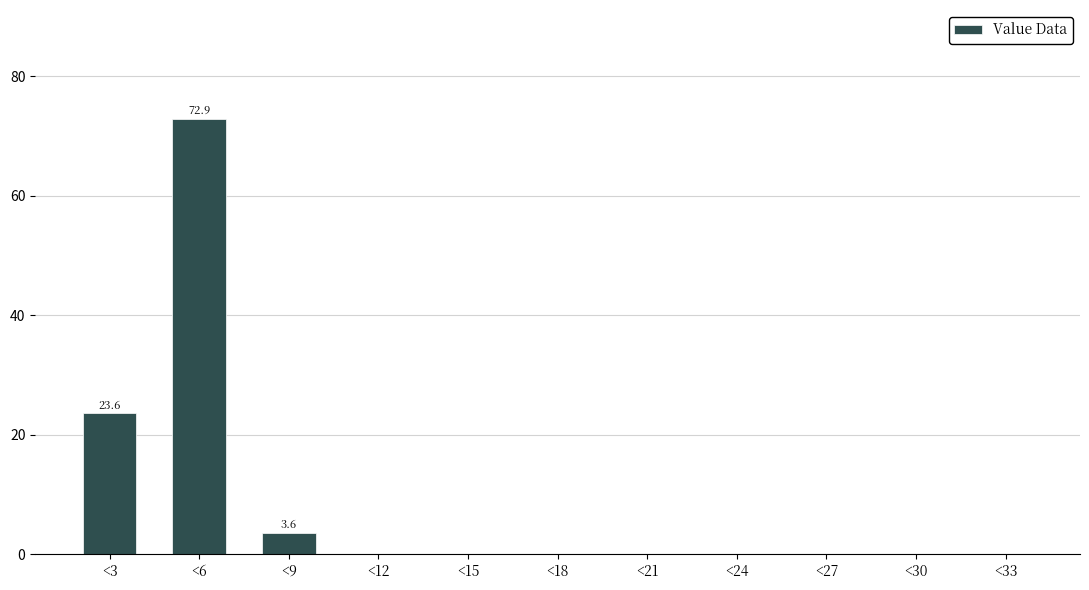

Reading left to right, list all the values displayed in this chart.

<3=23.6	<6=72.9	<9=3.6	<12=0.0	<15=0.0	<18=0.0	<21=0.0	<24=0.0	<27=0.0	<30=0.0	<33=0.0